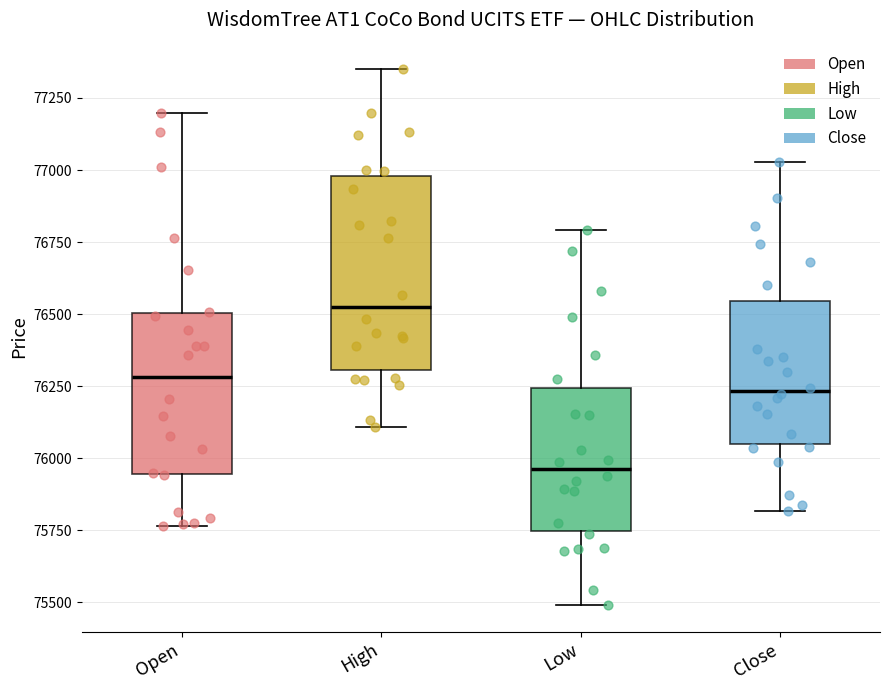

Where is the lower edge of the box for High on the y-axis? The values are not printed on the chart, so give them approximately, as read against the axis.

76300